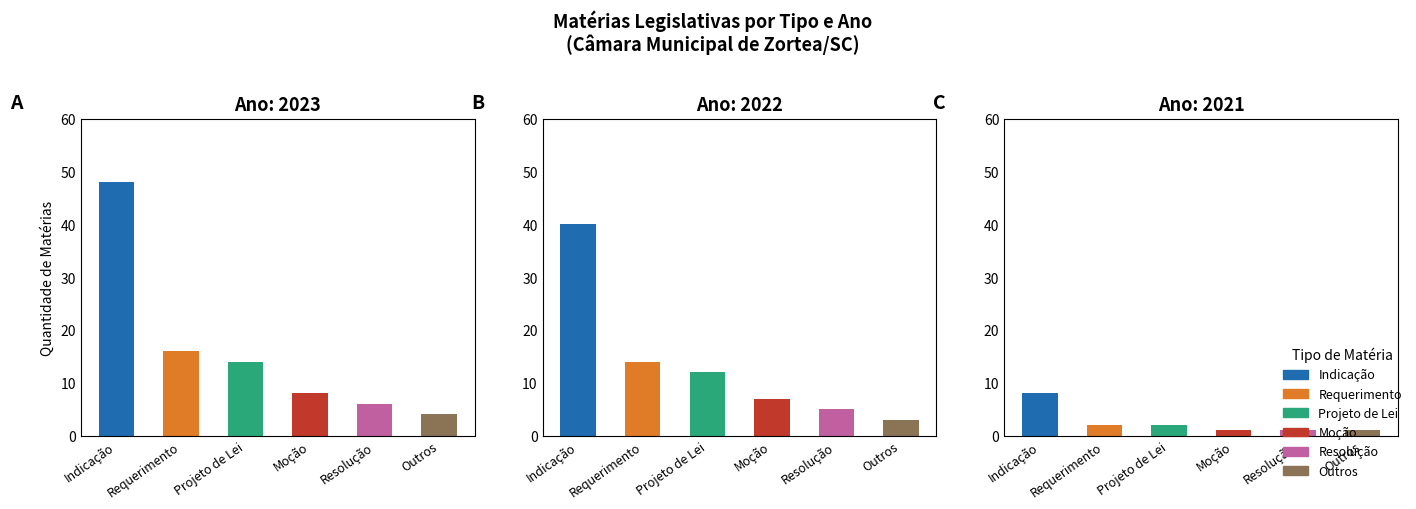

True or false: Moção has a value of 7 at 2022.

True